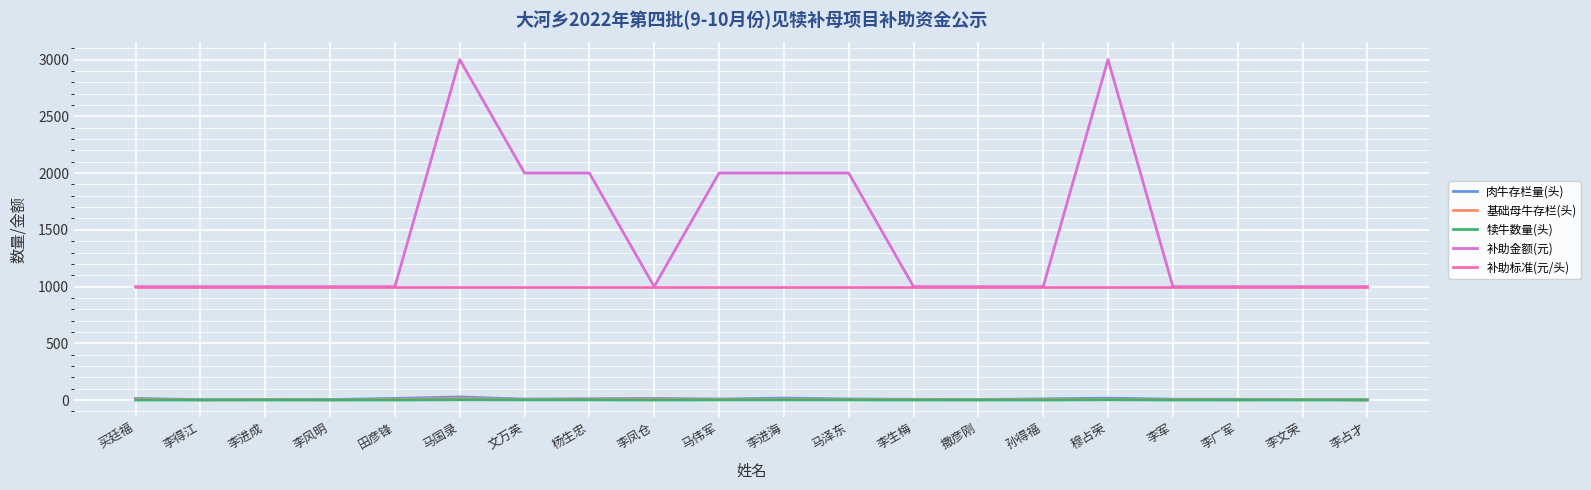

True or false: 补助金额(元) and 犊牛数量(头) intersect in this chart.

False